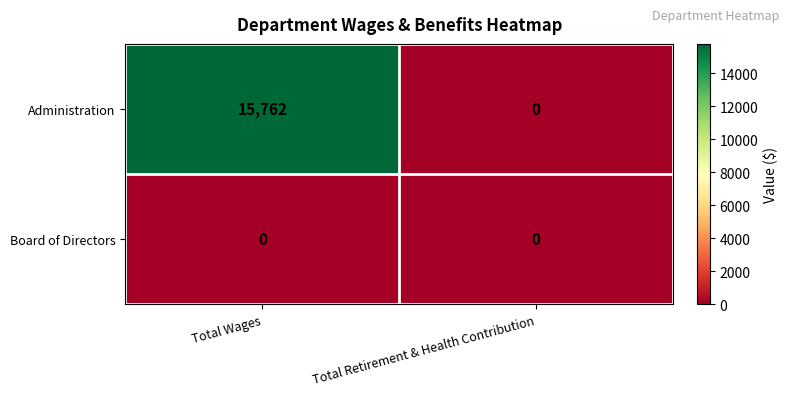

What is the sum of the Administration values at Total Wages and Total Retirement & Health Contribution?

15762